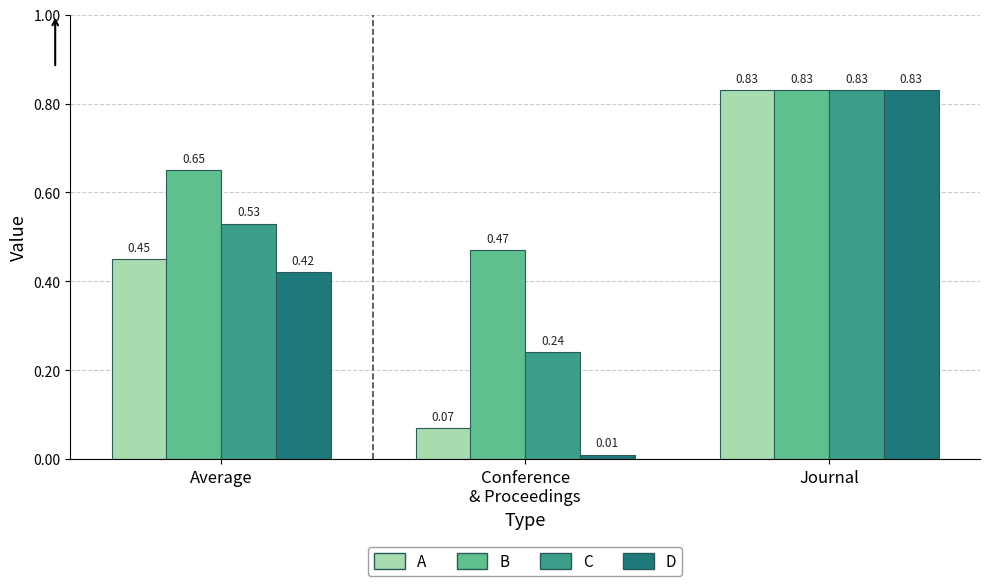

How many bars are there in total?

12